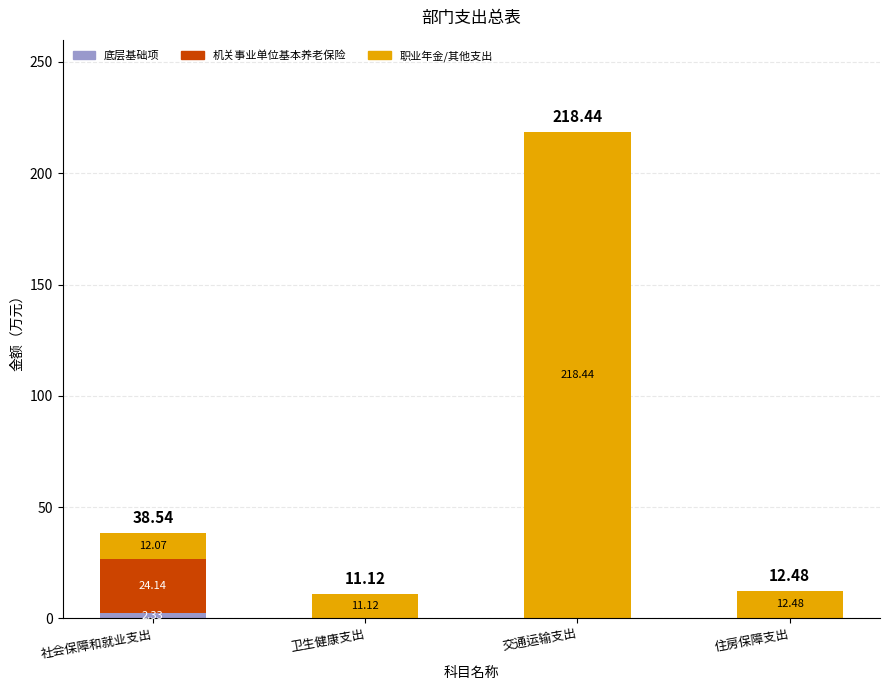

What is the total value across all series at 交通运输支出?

218.4